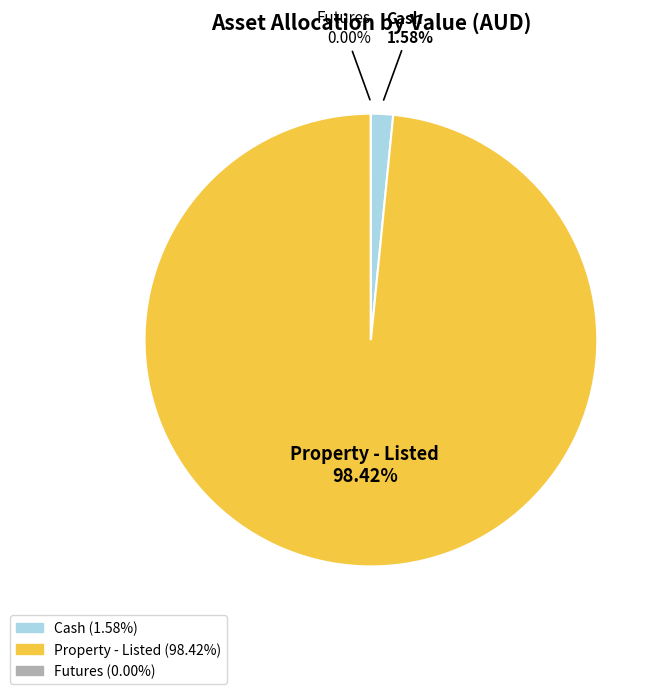

Is there a majority slice in this chart?

Yes